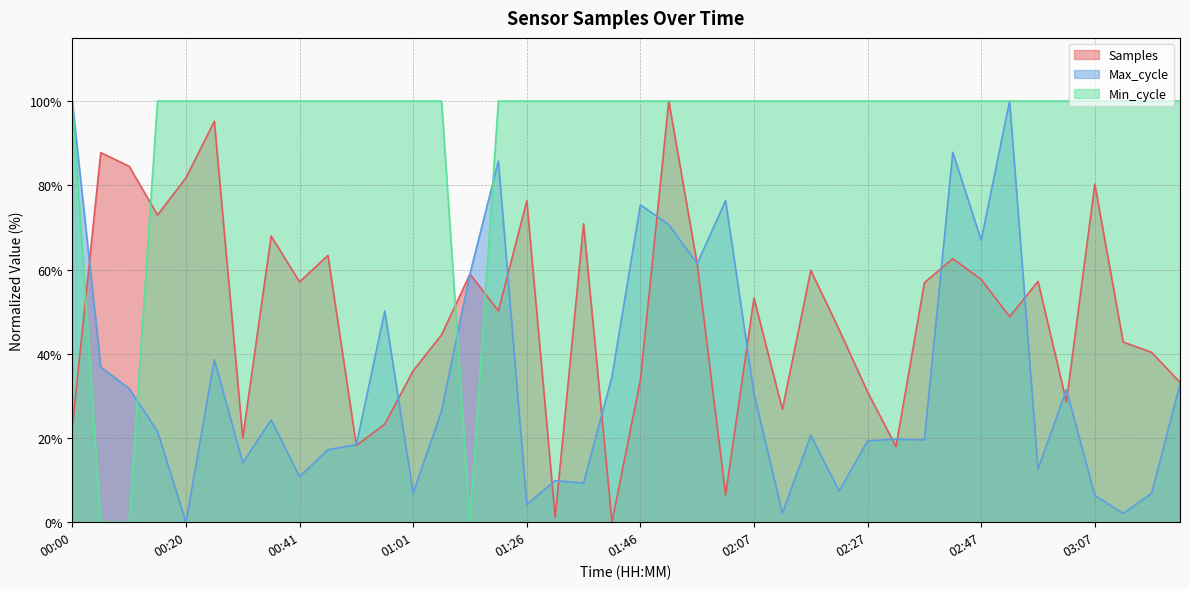

What is the spread (max minus min) of values at 01:46?

66.3